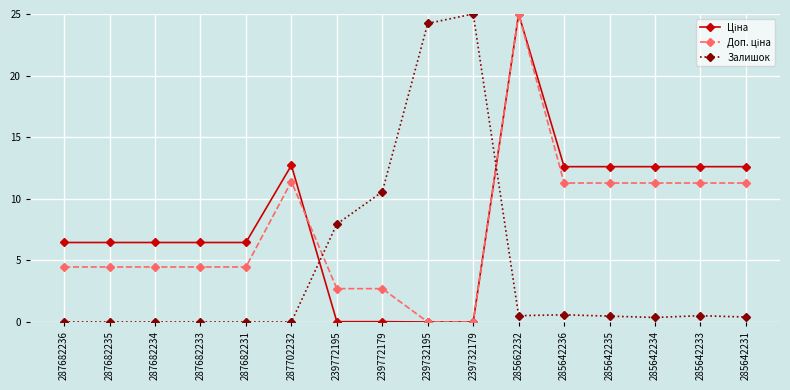

What position from the left is 287682231?

5